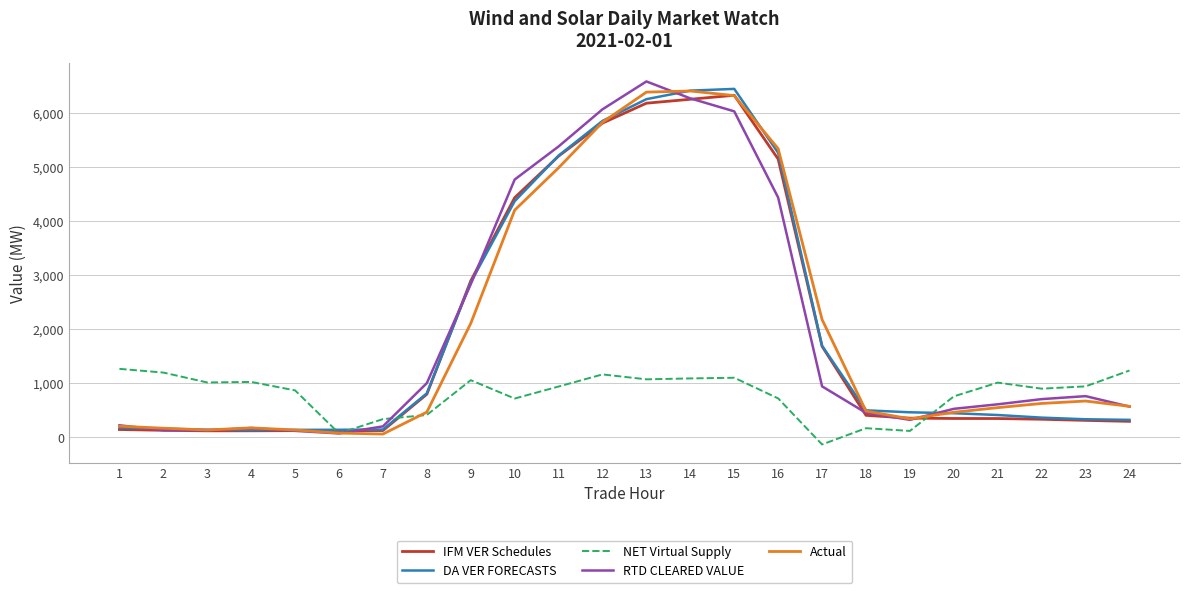

Which series changed the most between 13 and 22?

DA VER FORECASTS